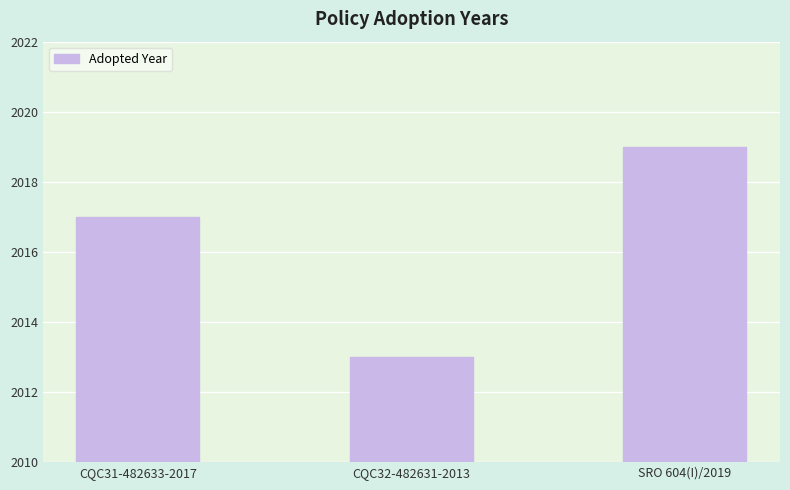

What position from the right is SRO 604(I)/2019?

1